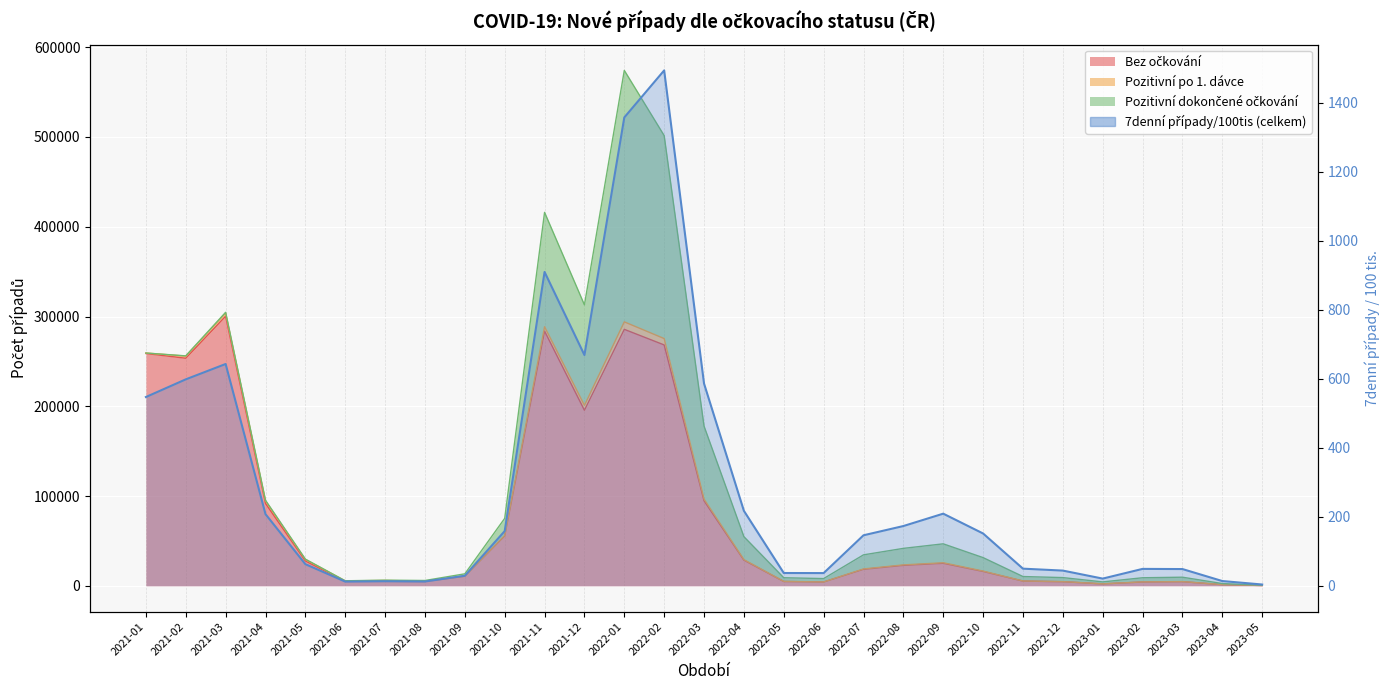

Reading left to right, extract all data points from this chart.

Bez očkování: 258781.0	253503.0	300342.0	91723.0	27688.0	4912.0	4947.0	4775.0	10679.0	55491.0	283723.0	195543.0	285690.0	268310.0	94778.0	28606.0	4805.0	4207.0	18357.0	22778.0	25082.0	15993.0	5247.0	4550.0	2113.0	4234.0	4574.0	1261.0	355.0
7denní případy/100tis (celkem): 547.2	598.4	642.9	207.7	62.7	12.2	13.3	12.5	29.1	158.6	909.6	668.8	1357.5	1493.8	586.2	217.3	37.1	36.8	146.4	173.2	209.1	151.6	49.7	44.1	20.9	49.0	48.5	13.8	3.7